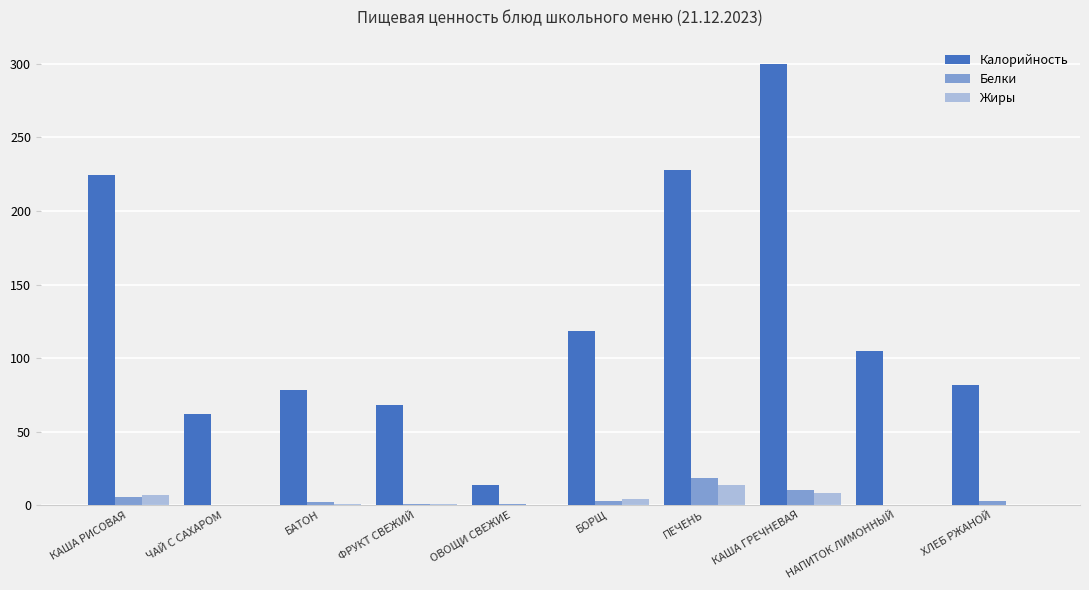

What is the approximate value of Белки at БАТОН?

2.2